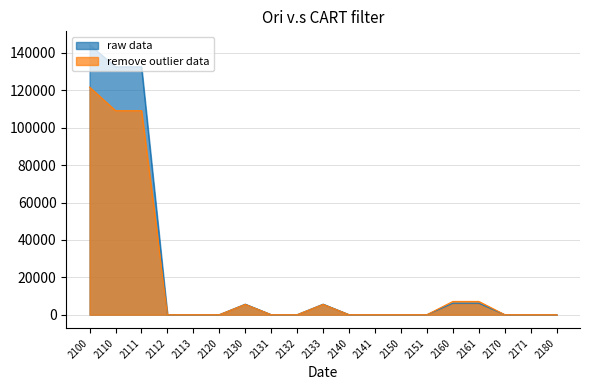

How many lines are shown in the chart?

2